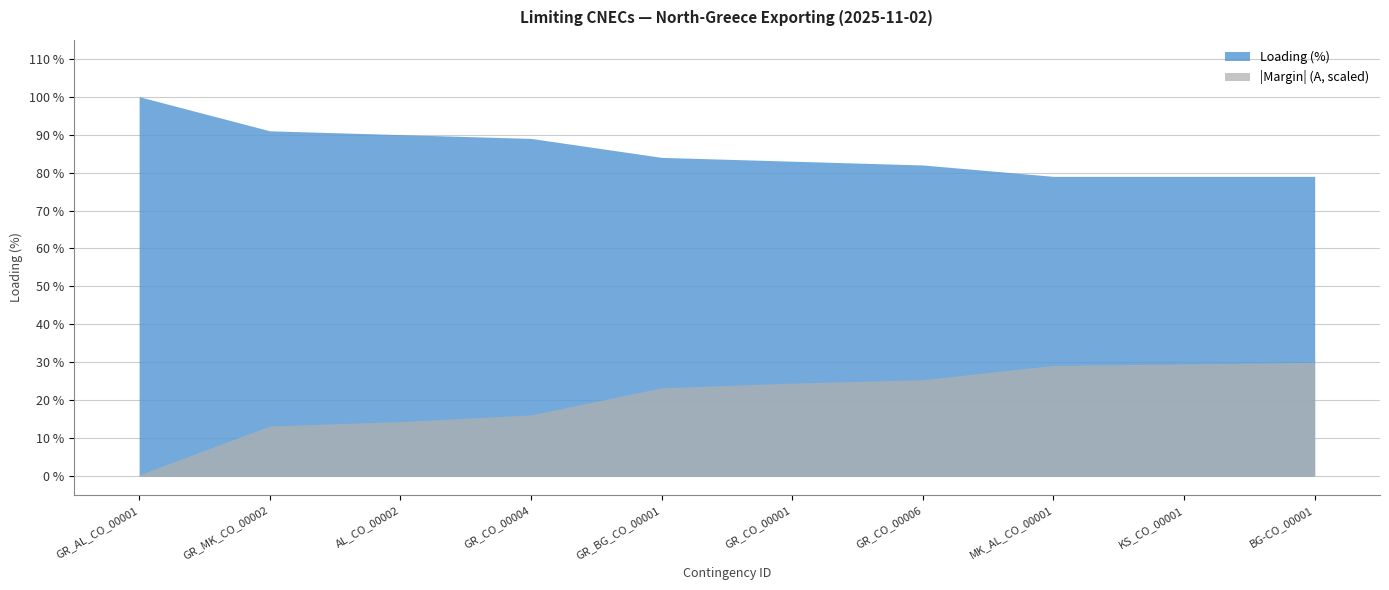

What is the total value across all series at GR_CO_00004?

105.1